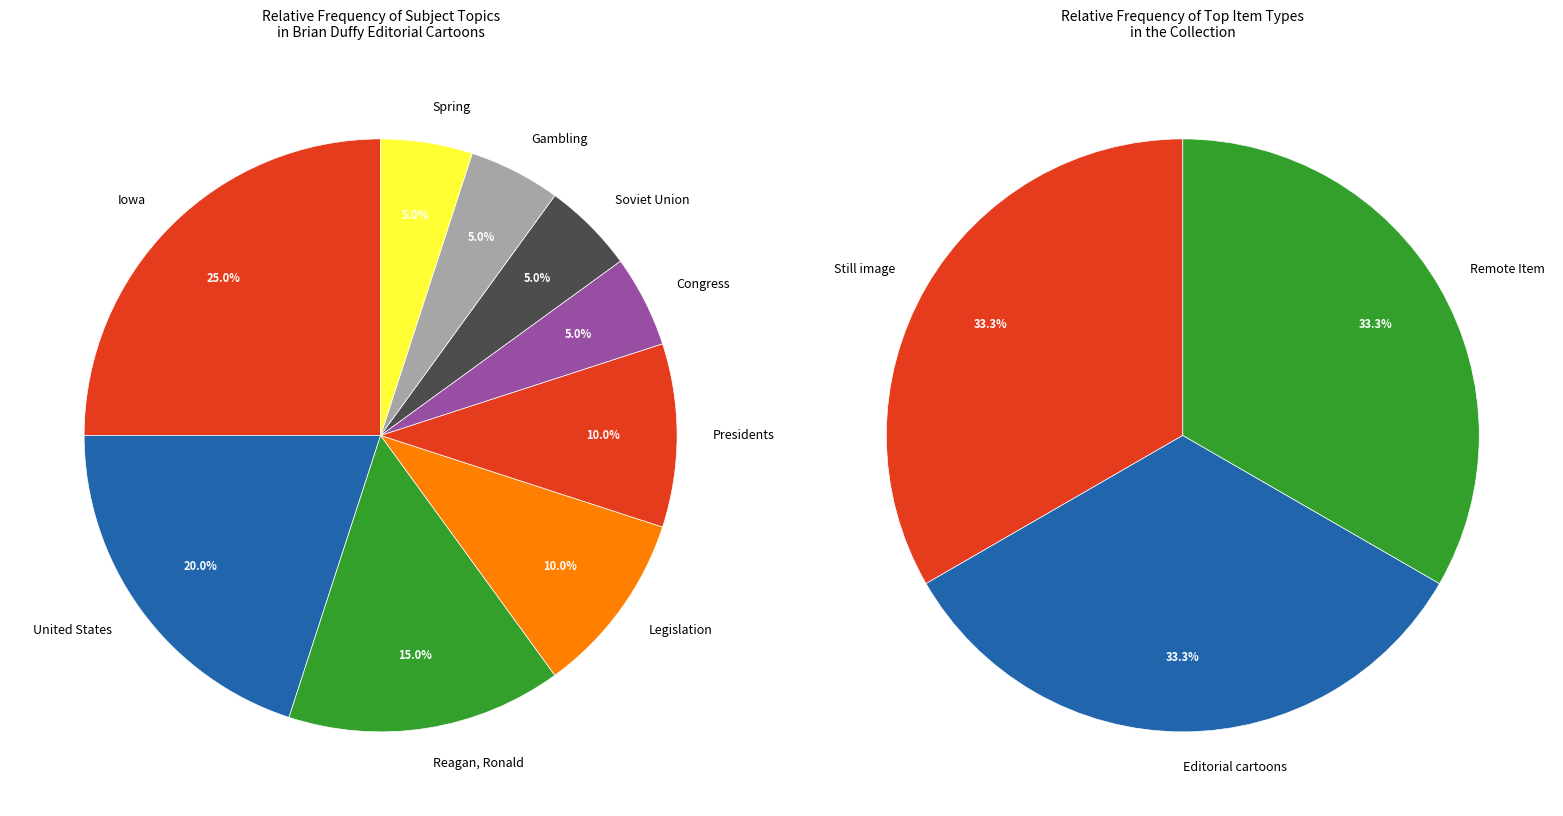

How many slices are in this pie chart?

9